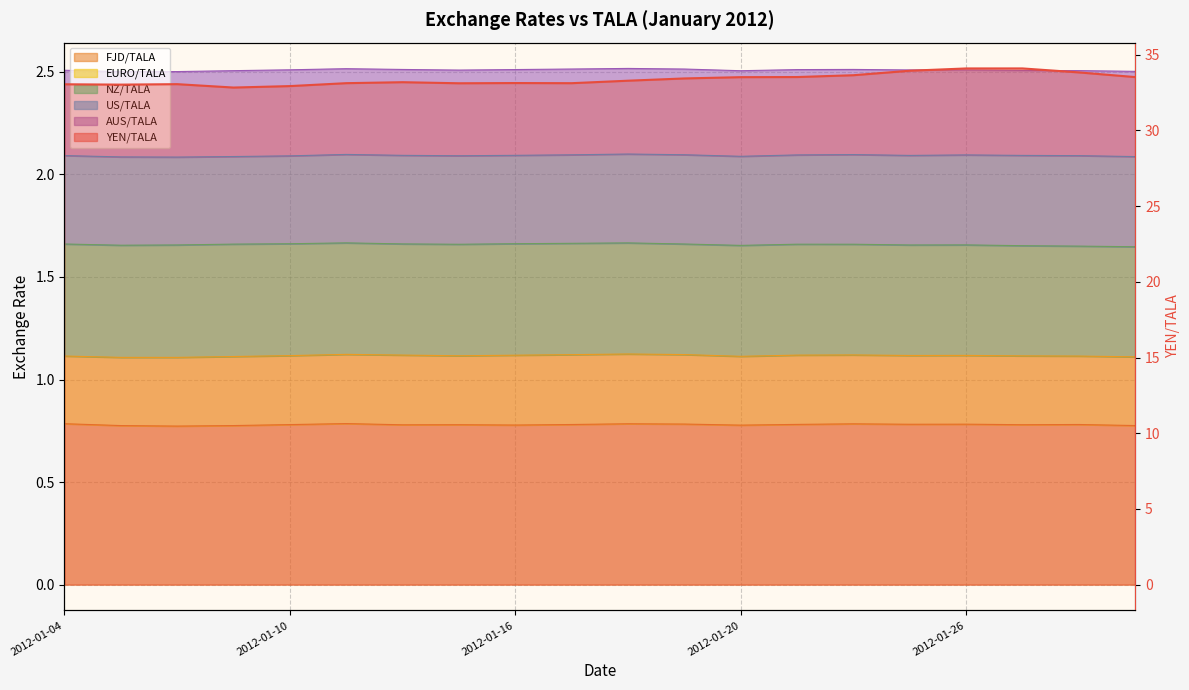

At which label is the value closest to 33?

2012-01-10